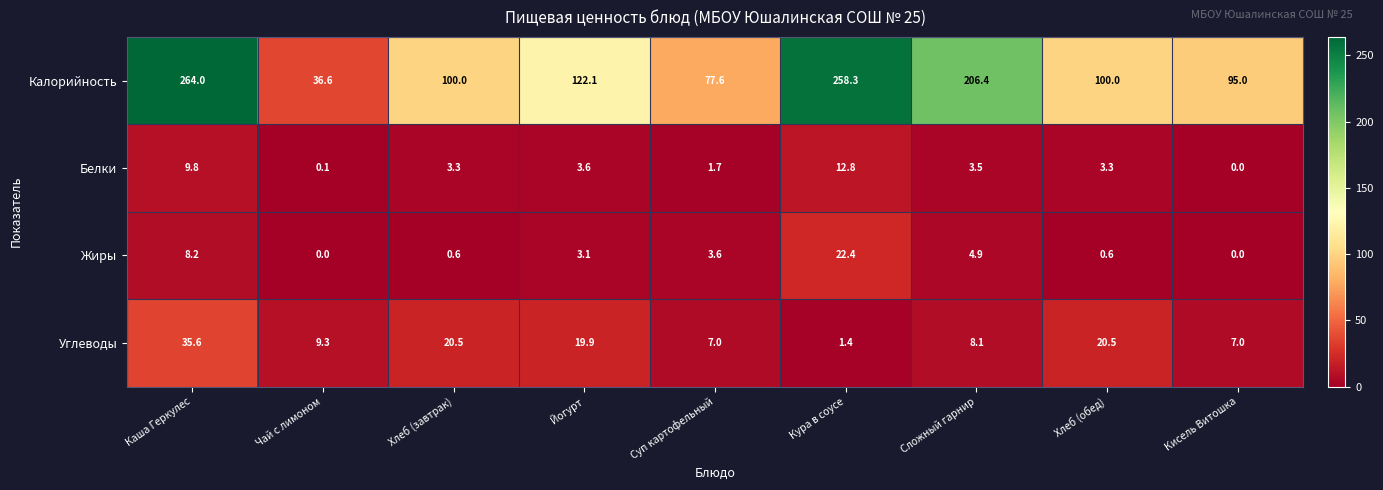

What is the greatest value displayed?

264.0